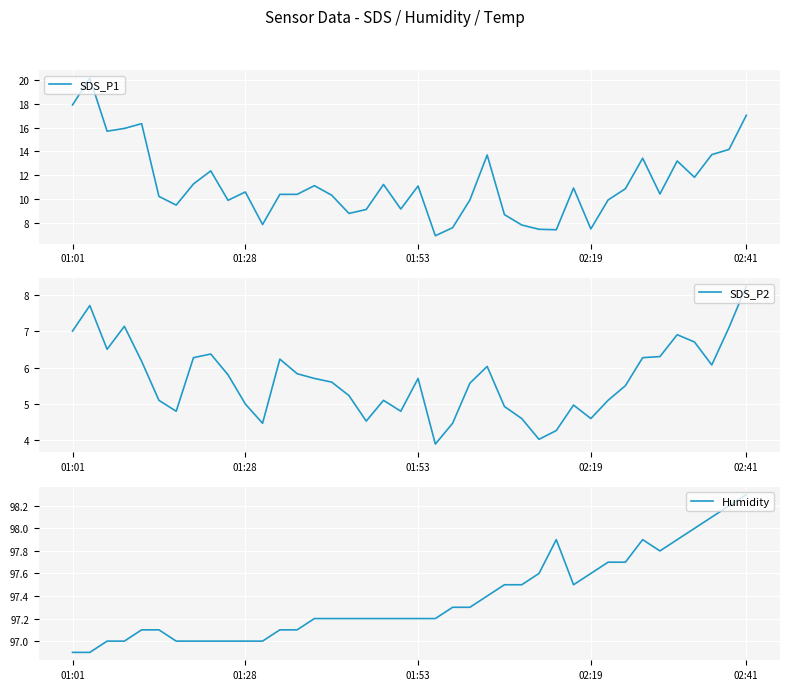

What is the spread (max minus min) of values at 34?

91.5